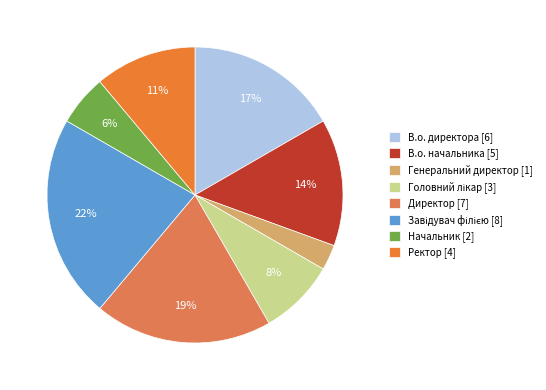

Count the number of slices in the pie.

8